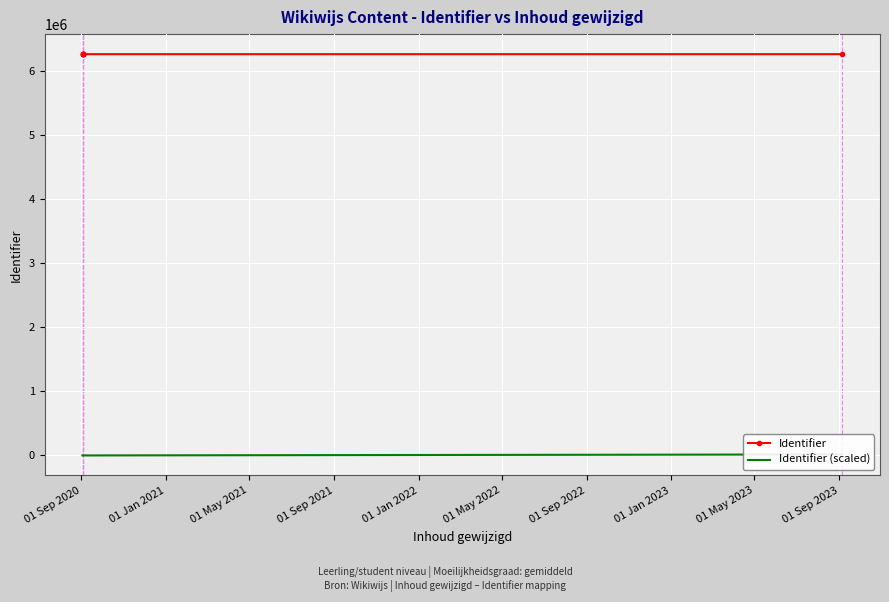

Where is Identifier nearest to the value 6255491?

01 May 2021